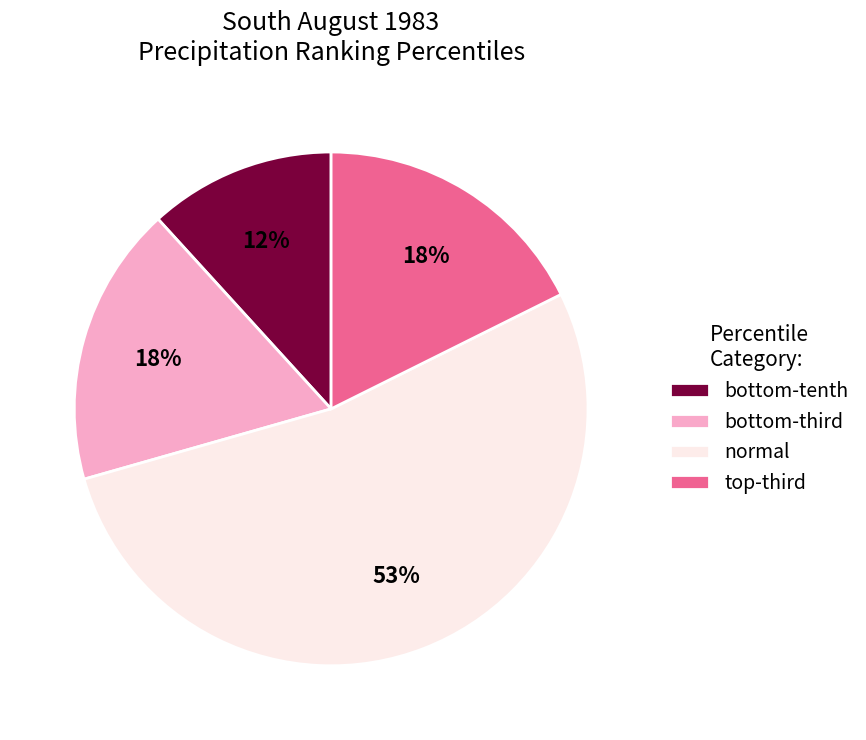

What is the largest slice in the pie chart?

normal